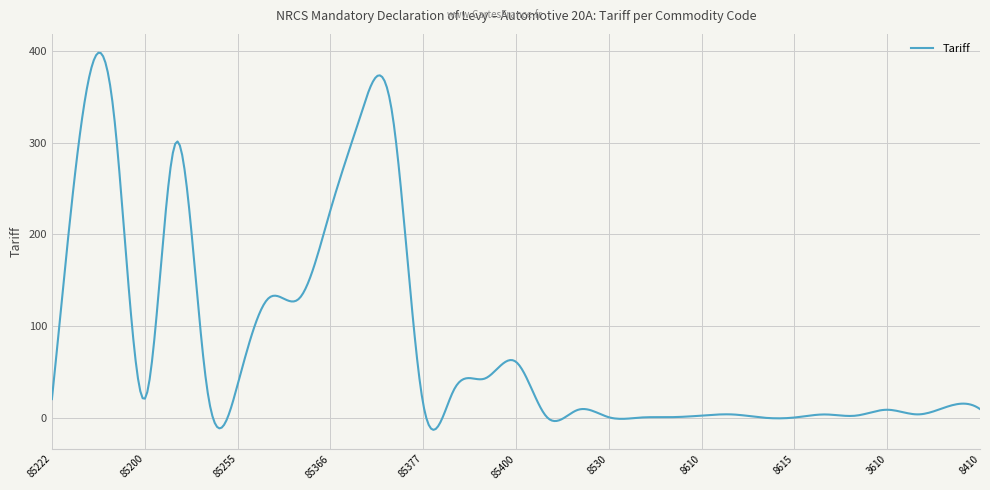

What is the greatest value displayed?

397.8